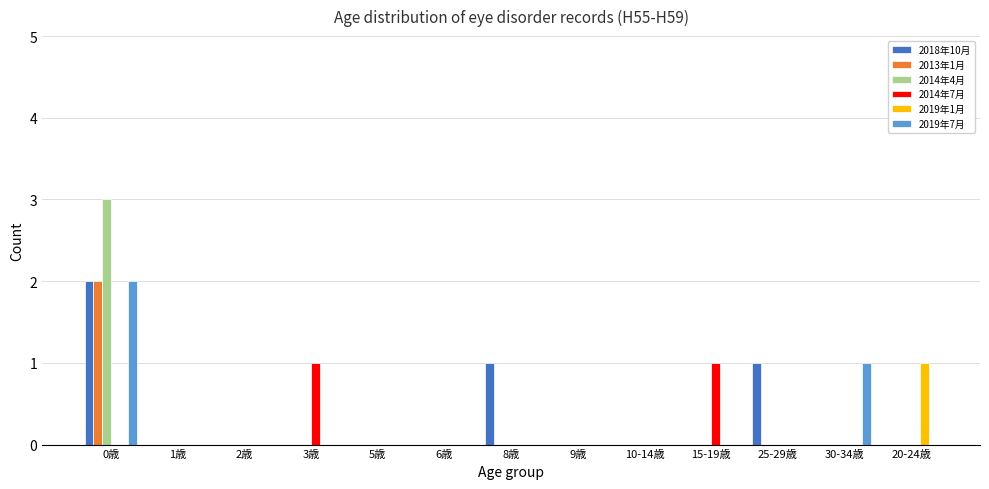

At which category is the sum across all series the highest?

0歳